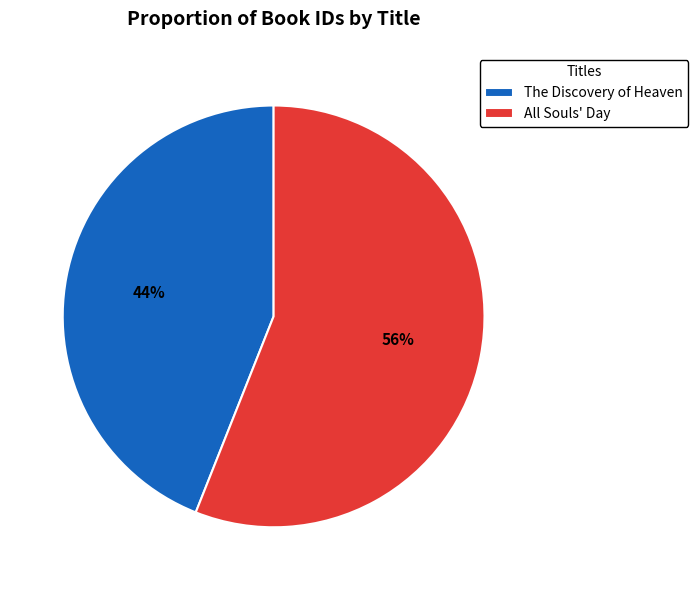

Does All Souls' Day represent more than half of the total?

Yes